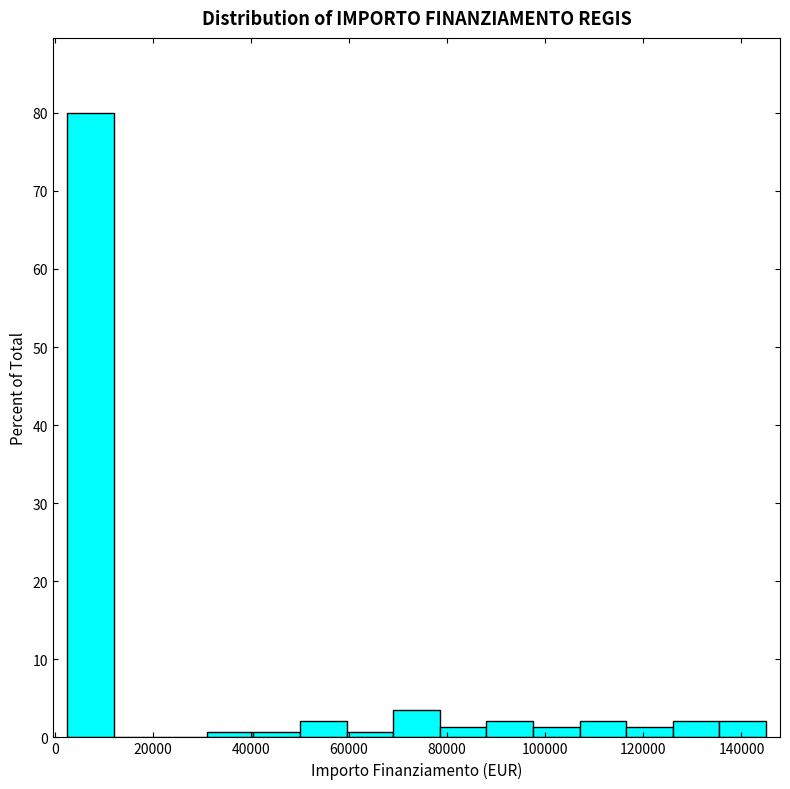

Which range on the x-axis has the tallest bar?

2000 to 12000